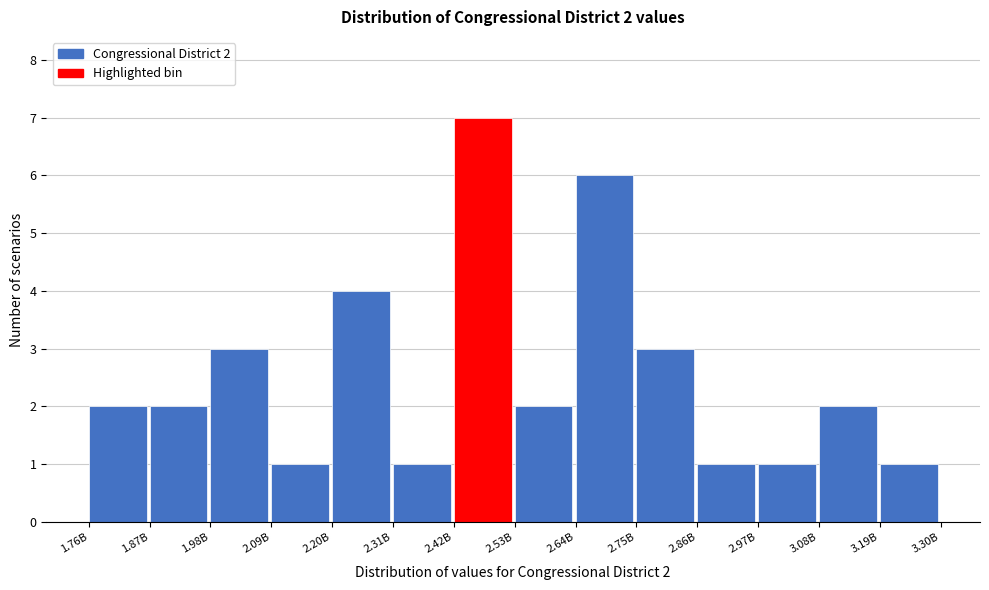

Reading right to left, list all the values displayed in this chart.

1	2	1	1	3	6	2	7	1	4	1	3	2	2